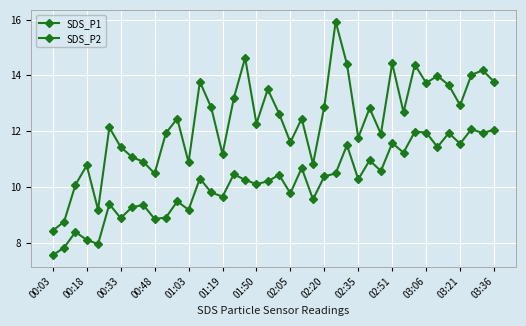

How many lines are shown in the chart?

2